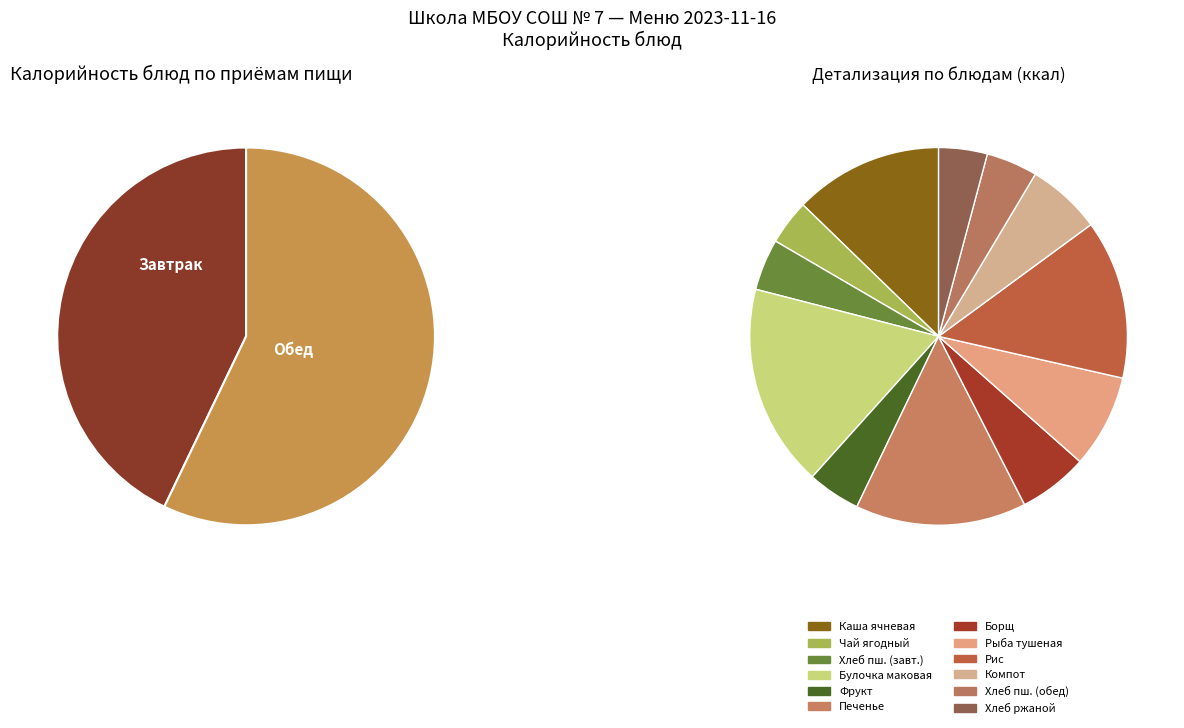

What percentage is NOT represented by Хлеб ржаной?

95.8%